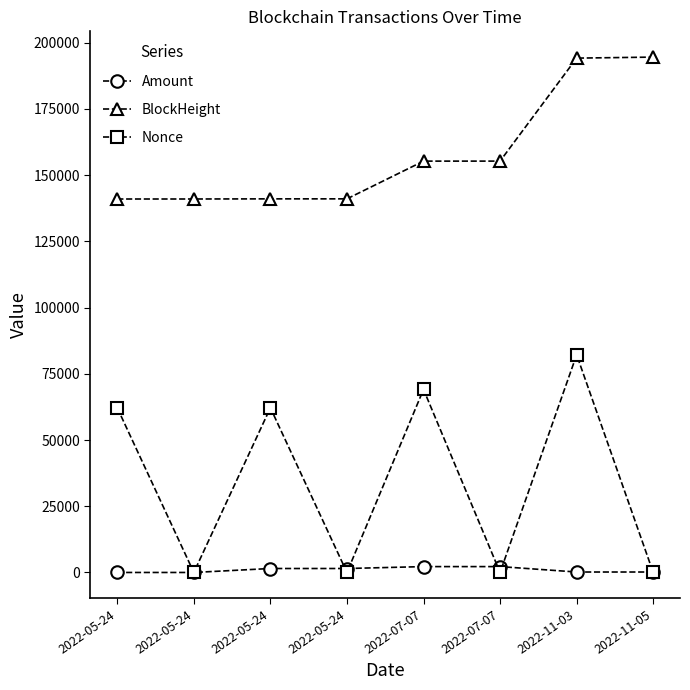

The value of Nonce at 2022-05-24 is 95251.8. True or false?

False